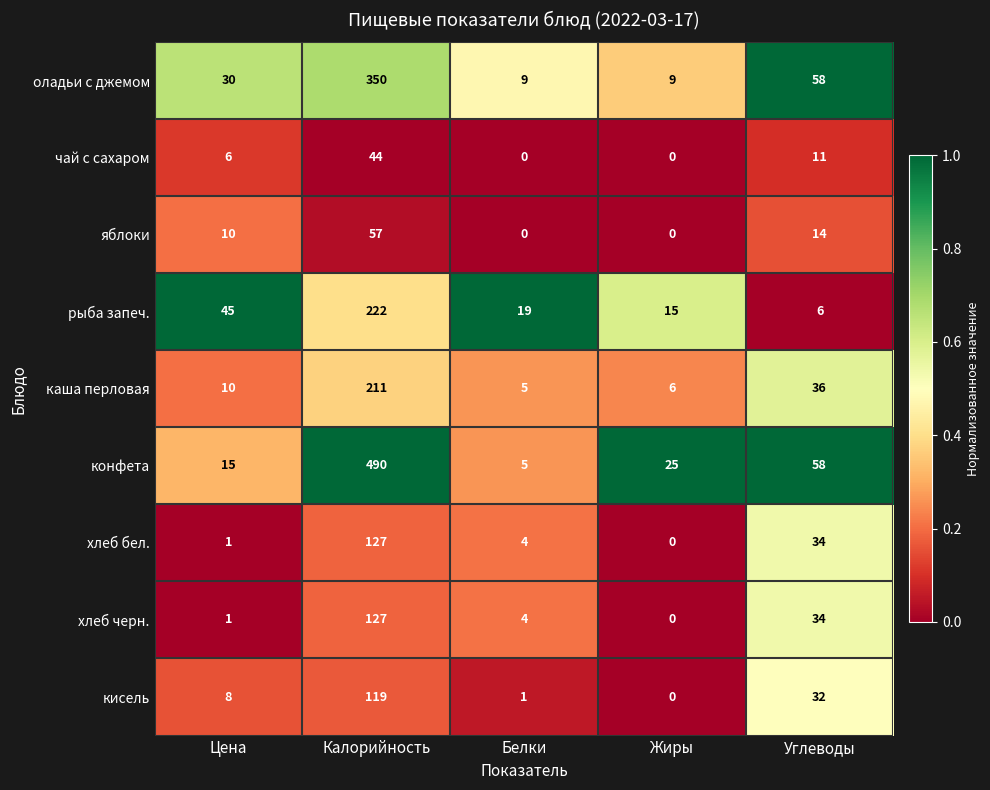

Which series has the widest spread of values?

конфета